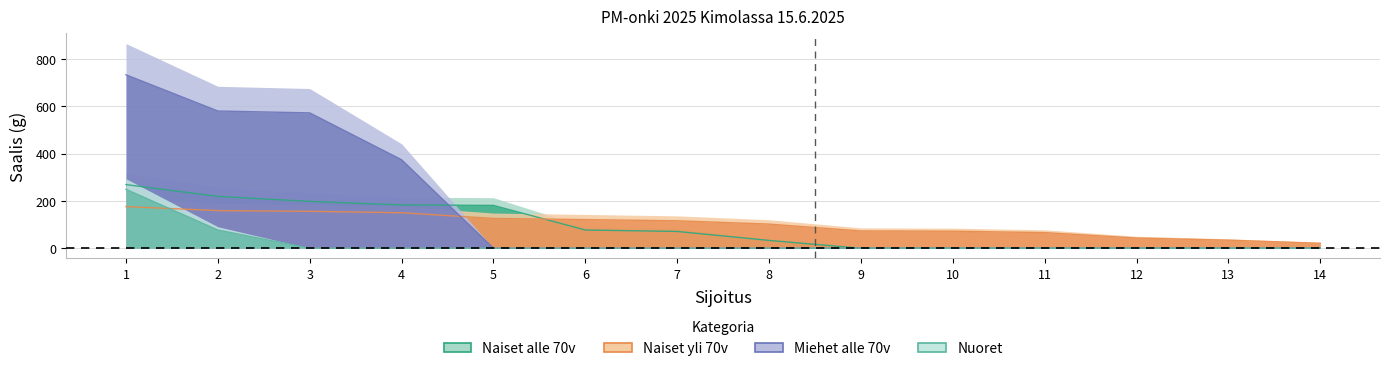

Reading right to left, extract all data points from this chart.

Naiset yli 70v: 21	34	43	66	72	73	102	116	121	126	150	156	159	176
Miehet alle 70v: 0	0	0	0	0	0	0	0	0	0	374	572	580	733
Nuoret: 0	0	0	0	0	0	0	0	0	0	0	0	77	249